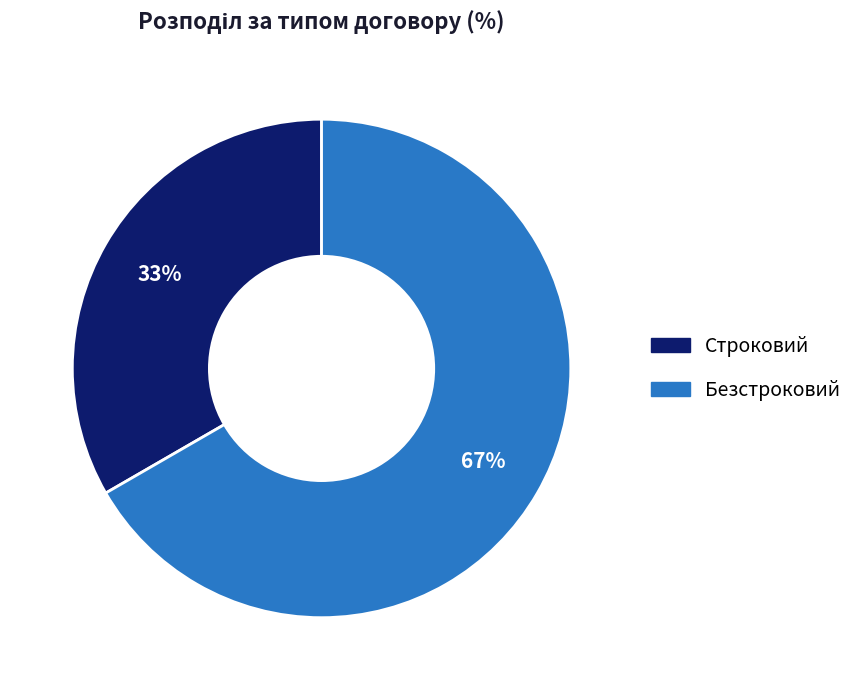

Is there any slice that represents more than half of the pie?

Yes